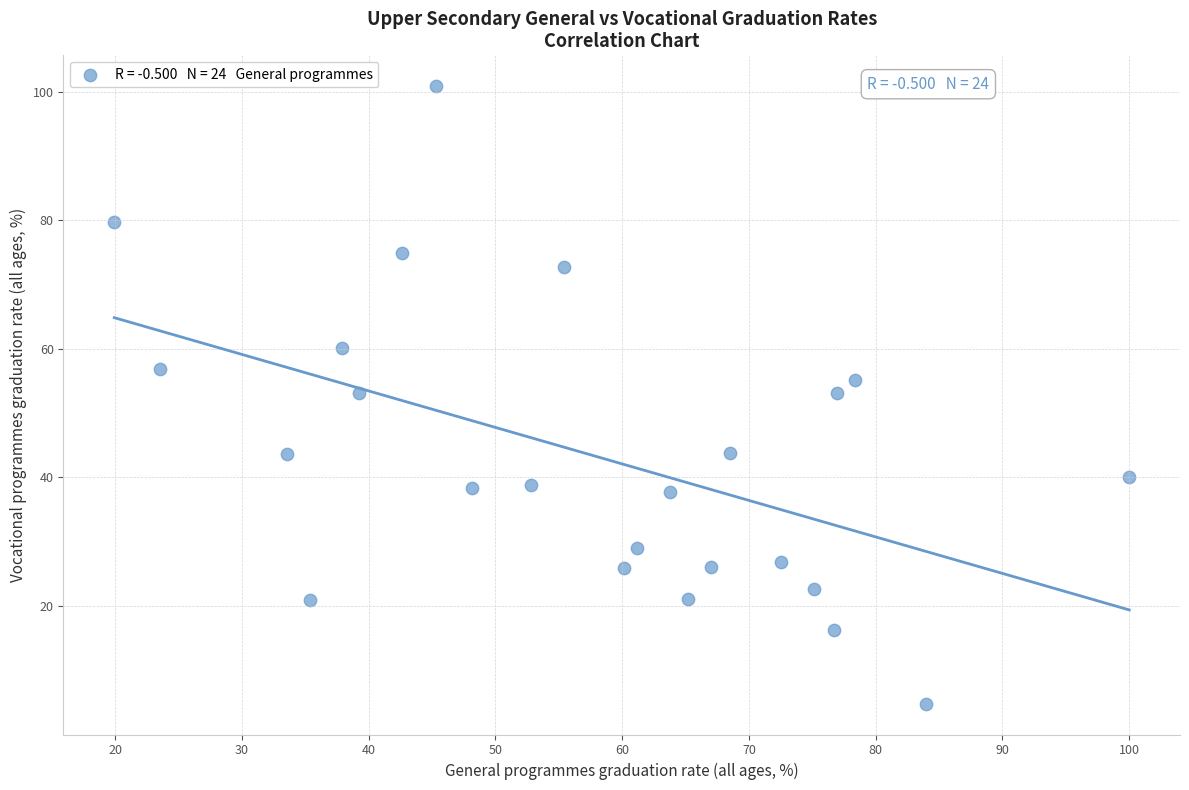

What is the range of Y values (max minus min)?

96.0